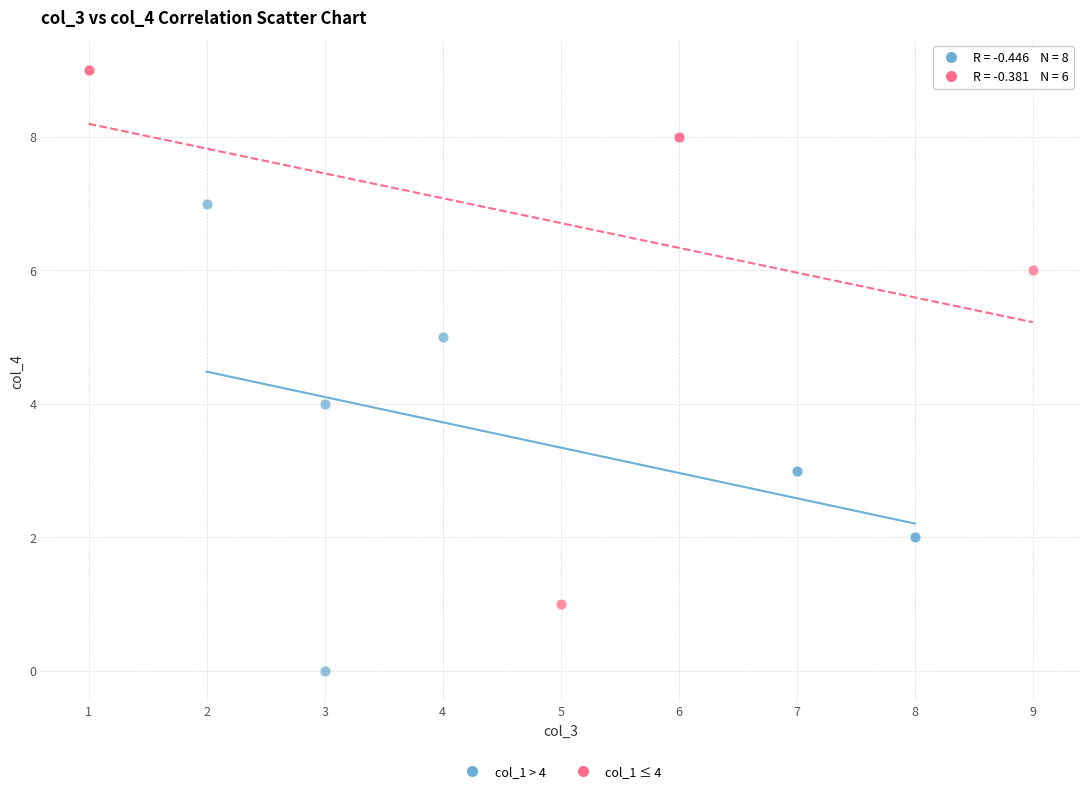

Which series reaches the minimum Y coordinate?

col_1 > 4